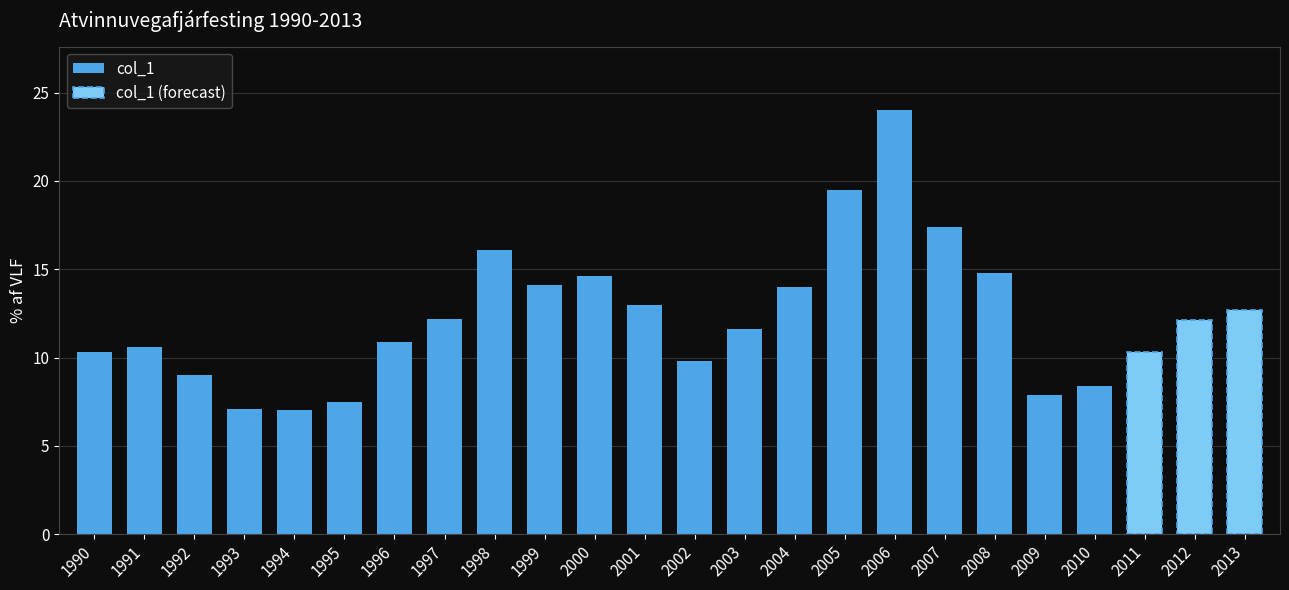

What is the change in value from 2000 to 2013?

-1.9